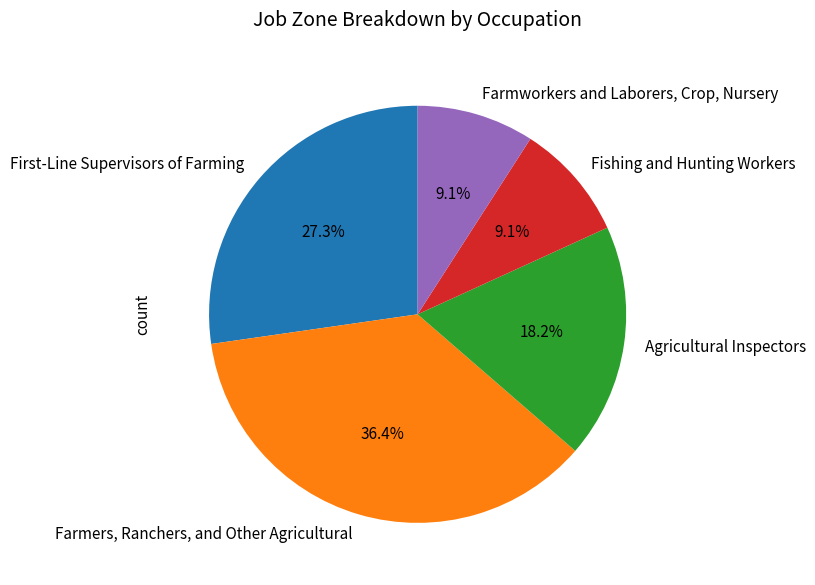

To the nearest percent, what portion does Agricultural Inspectors represent?

18%